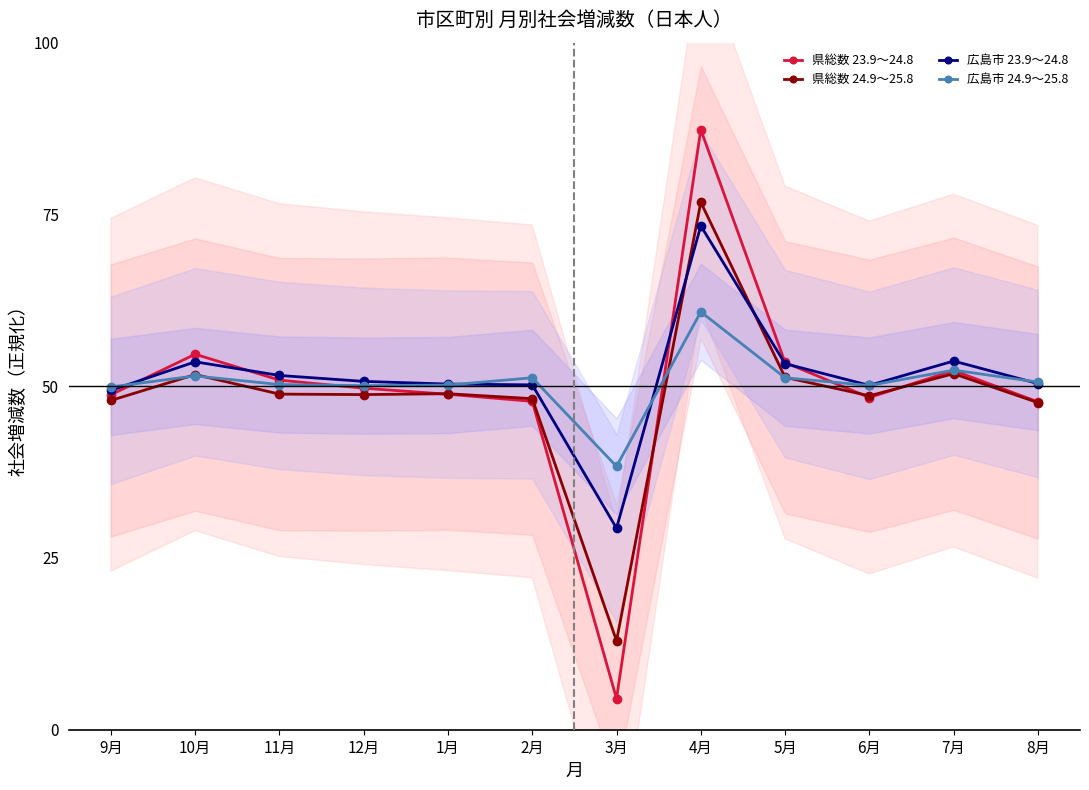

What is the approximate value of 広島市 24.9～25.8 at 1月?

50.2